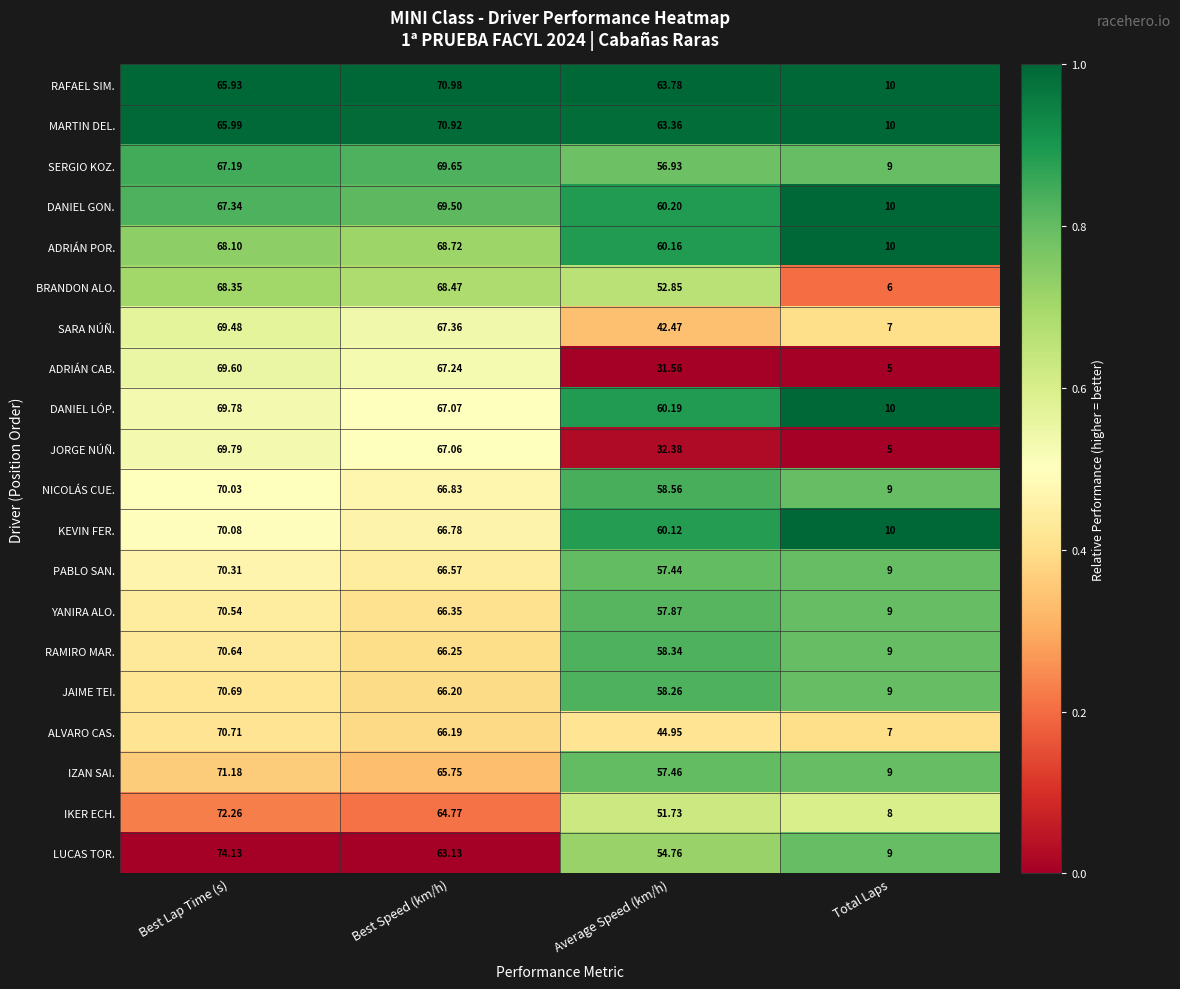

Where is MARTIN DEL. nearest to the value 40?

Average Speed (km/h)